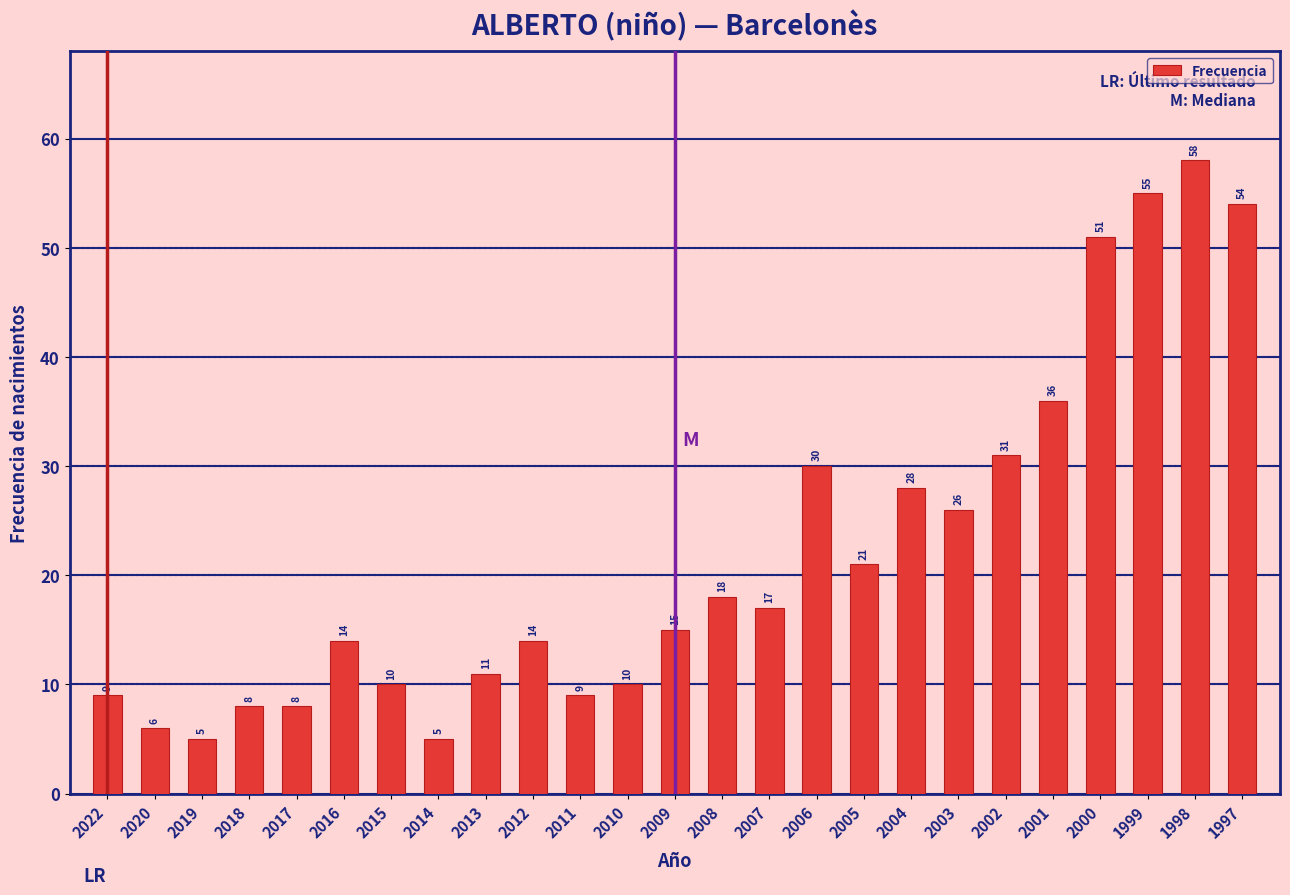

Reading left to right, extract all data points from this chart.

9	6	5	8	8	14	10	5	11	14	9	10	15	18	17	30	21	28	26	31	36	51	55	58	54